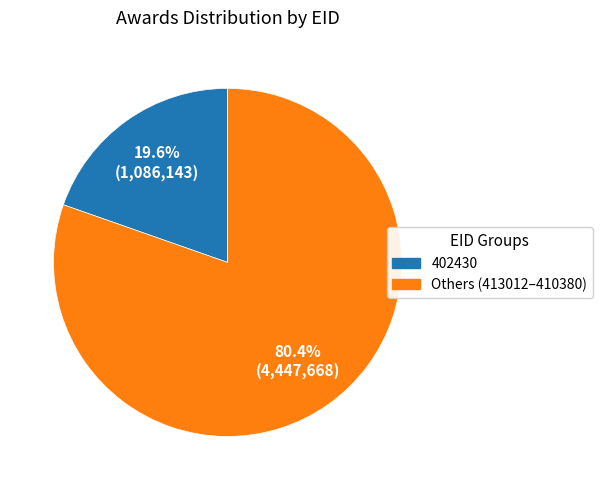

Is there a majority slice in this chart?

Yes